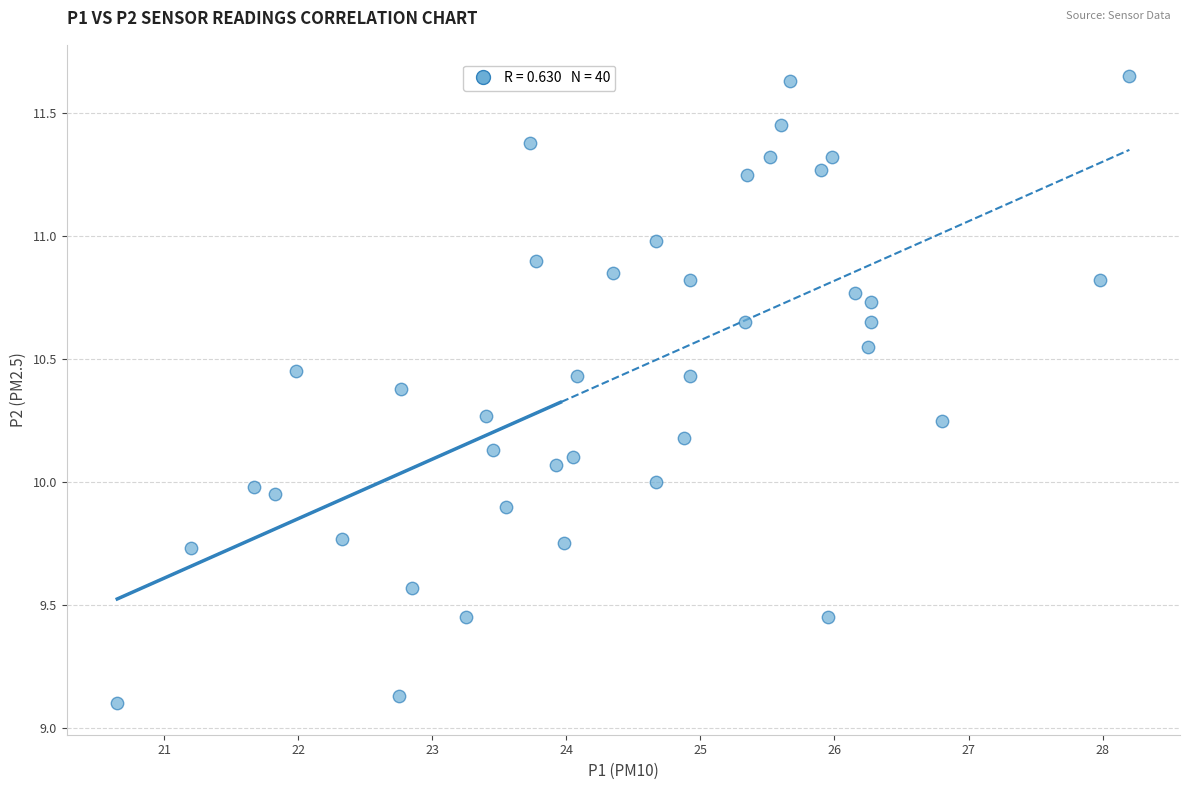

What is the range of X values (max minus min)?

7.6